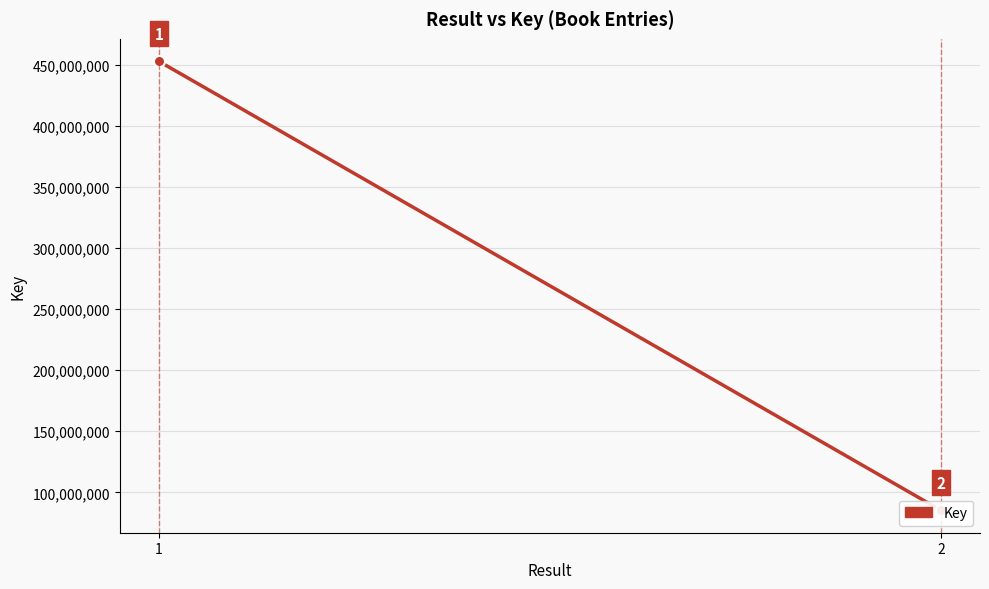

Rank the categories by value from highest to lowest.

1, 2